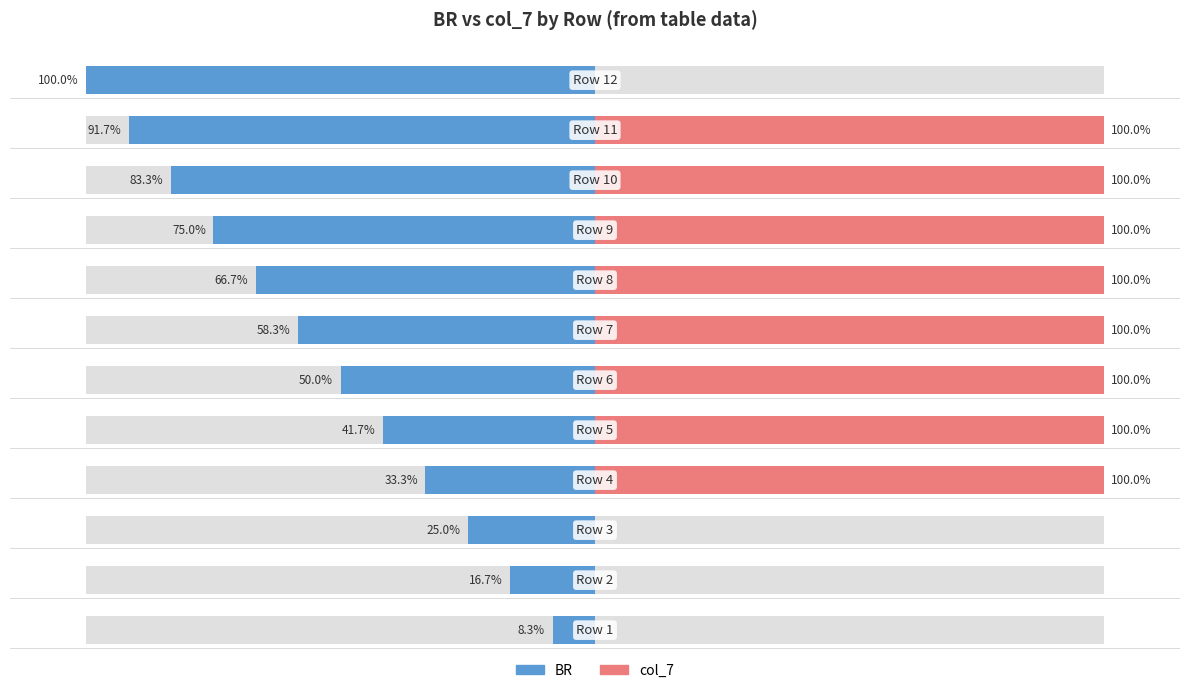

Between Row 7 and Row 11, which is larger?

Row 11